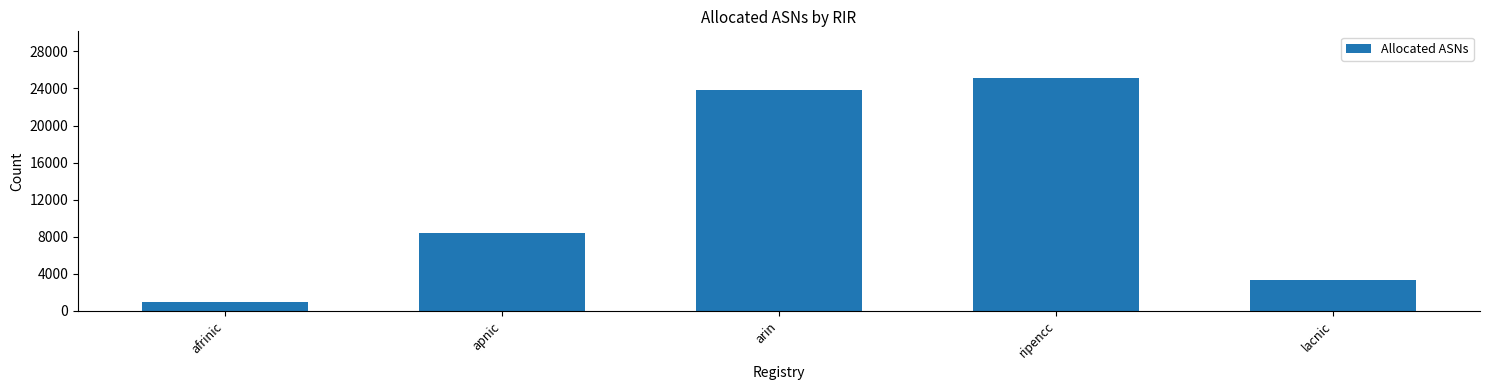

Are the bars horizontal?

No